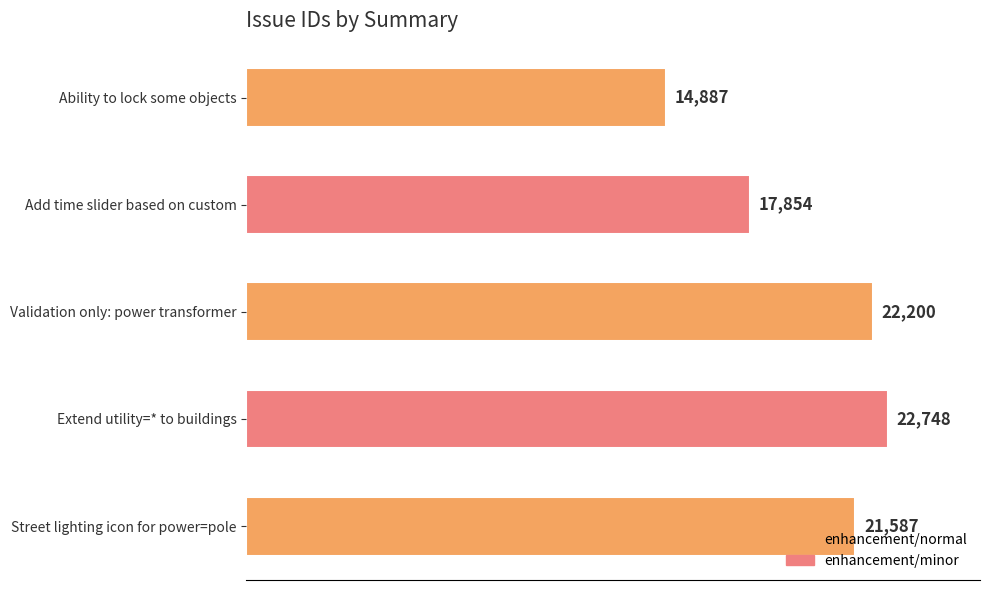

Rank the categories by value from highest to lowest.

Extend utility=* to buildings, Validation only: power transformer, Street lighting icon for power=pole, Add time slider based on custom, Ability to lock some objects